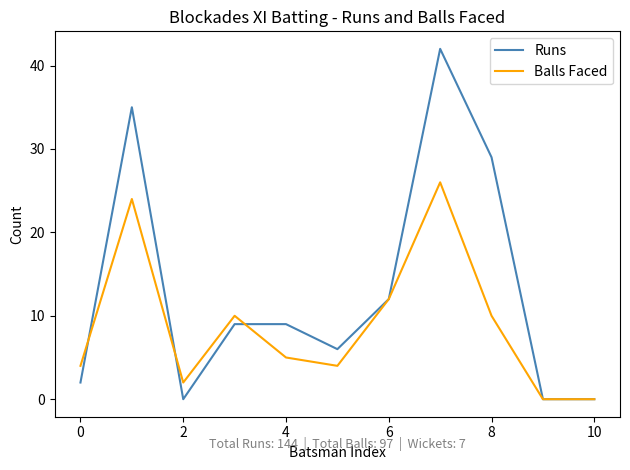

What is the difference between the maximum and second lowest values in the Balls Faced series?

26